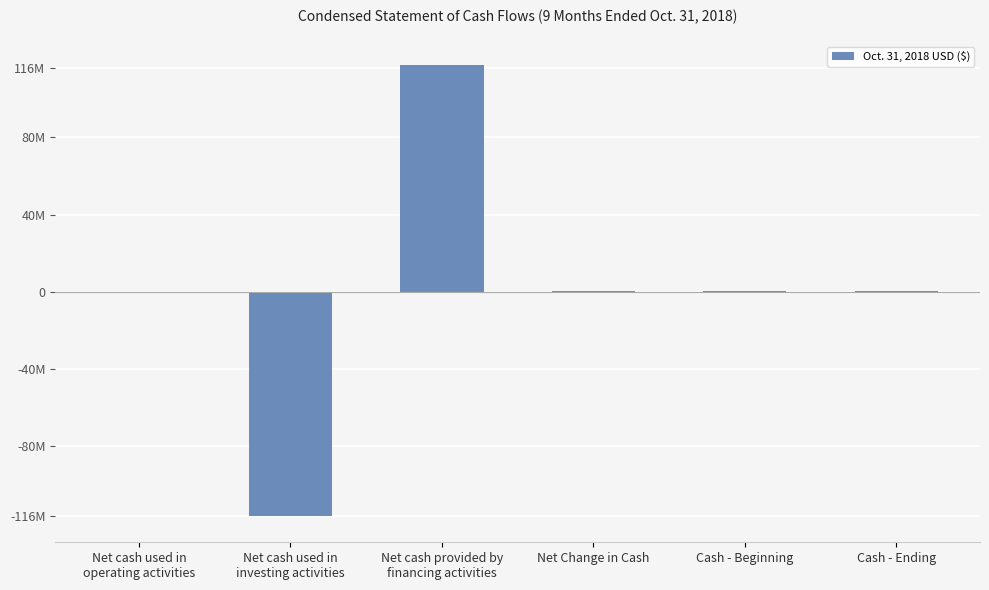

Reading right to left, what are all the values shown in this chart?

Cash - Ending=584786	Cash - Beginning=112067	Net Change in Cash=472719	Net cash provided by
financing activities=117375171	Net cash used in
investing activities=-116150000	Net cash used in
operating activities=-752452